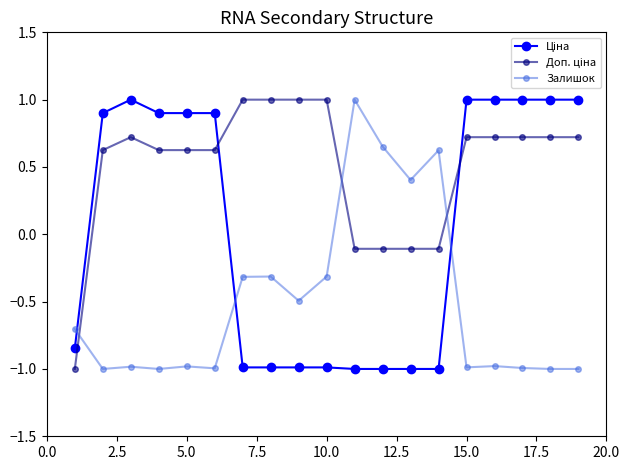

What is the value of the Залишок point at the 5th from the left?

-1.0